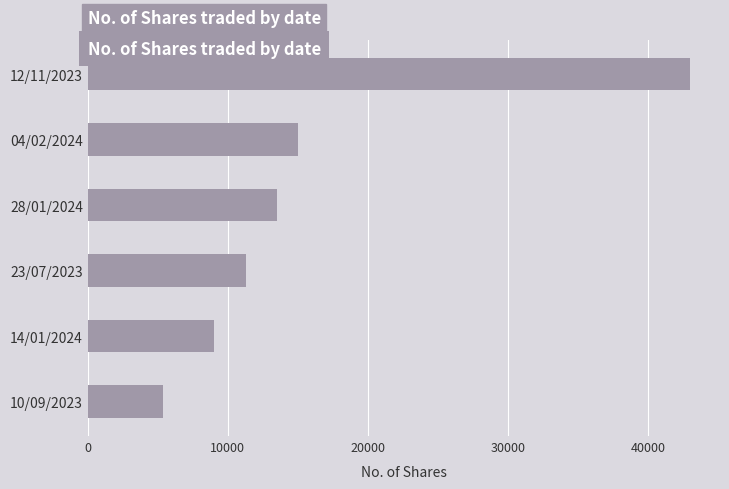

Reading top to bottom, what are all the values shown in this chart?

42971	15020	13478	11288	9030	5341